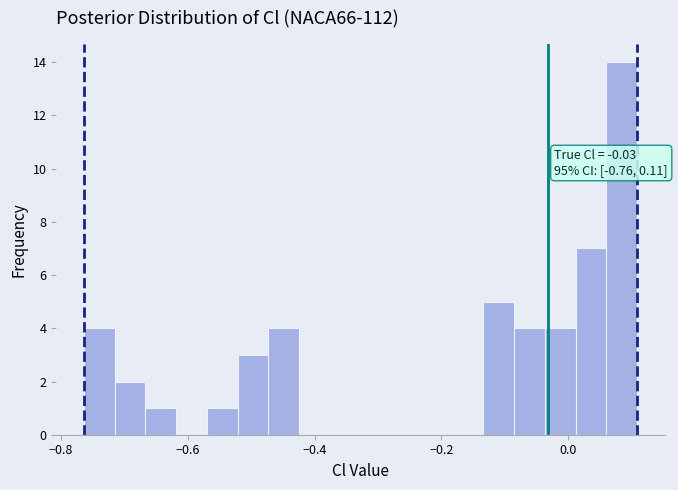

Around what value on the x-axis is the tallest bar? Give the approximate position of its centre, as read against the axis.

0.08